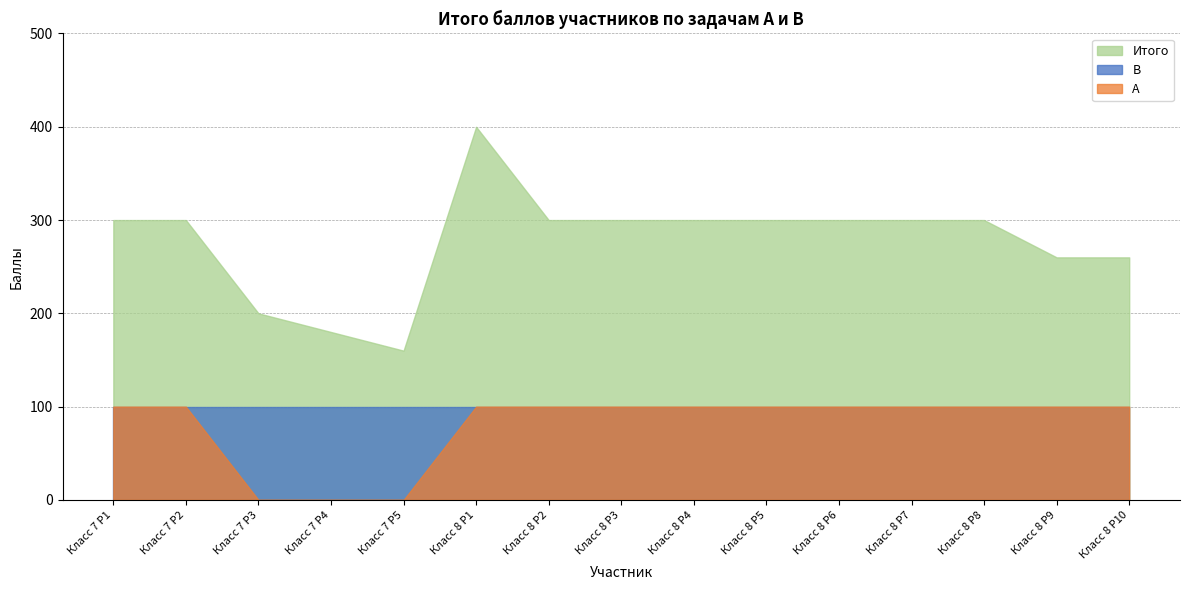

At how many categories does at least one series exceed 316?

1